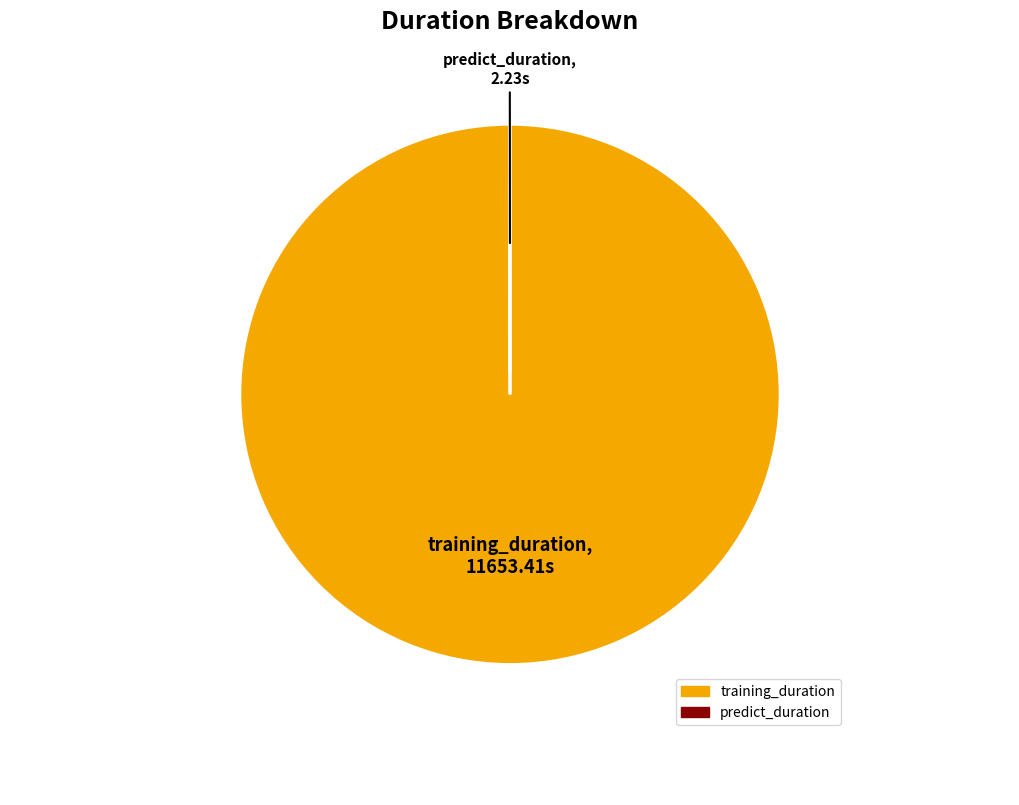

Is there any slice that represents more than half of the pie?

Yes